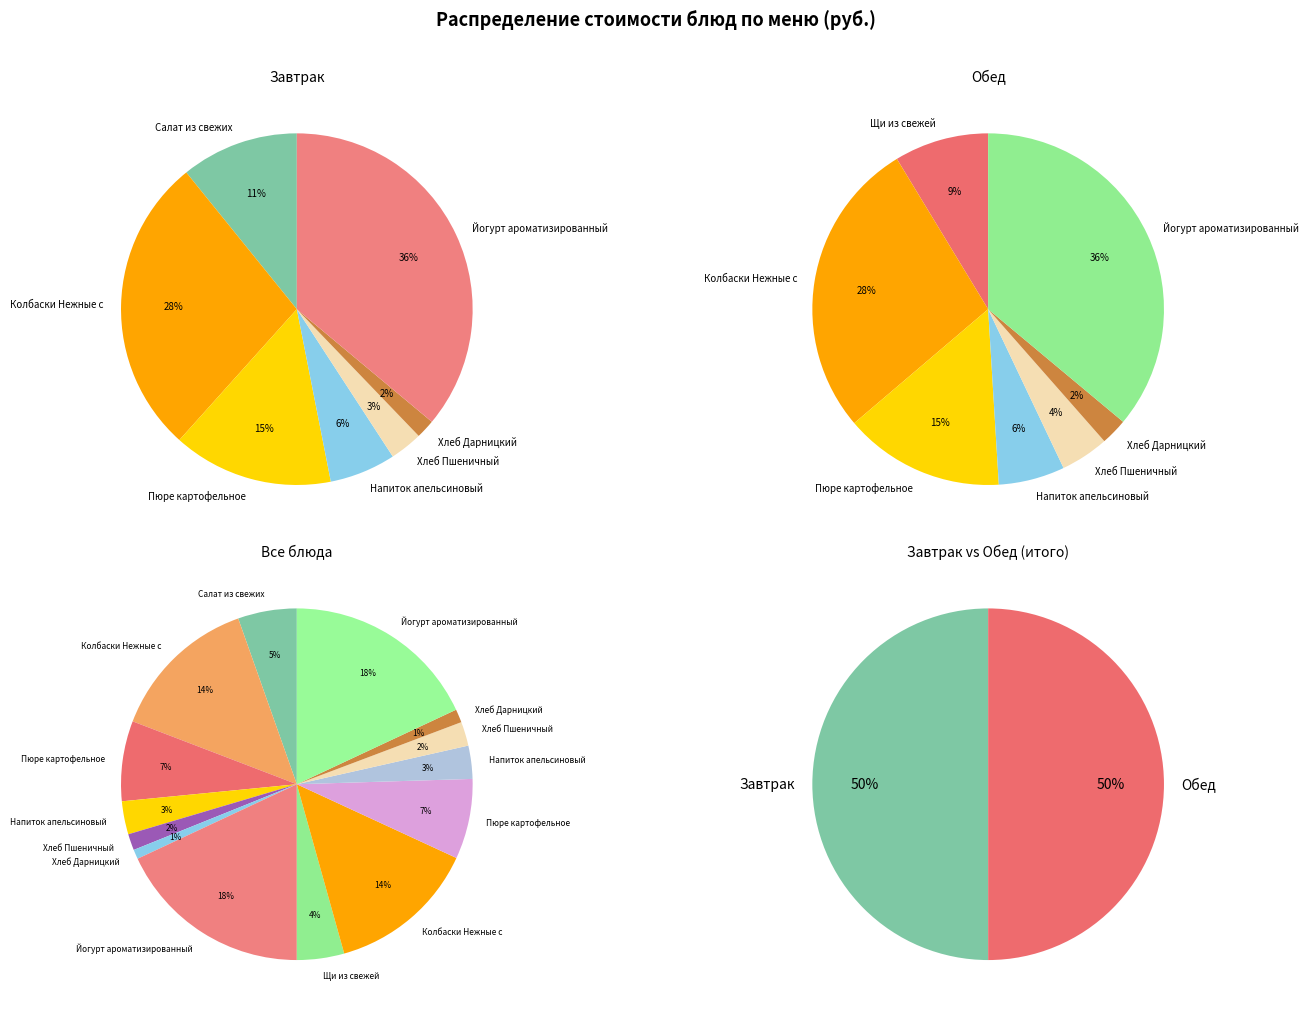

Does Колбаски Нежные с соусом (завтрак) account for over 50% of the chart?

No